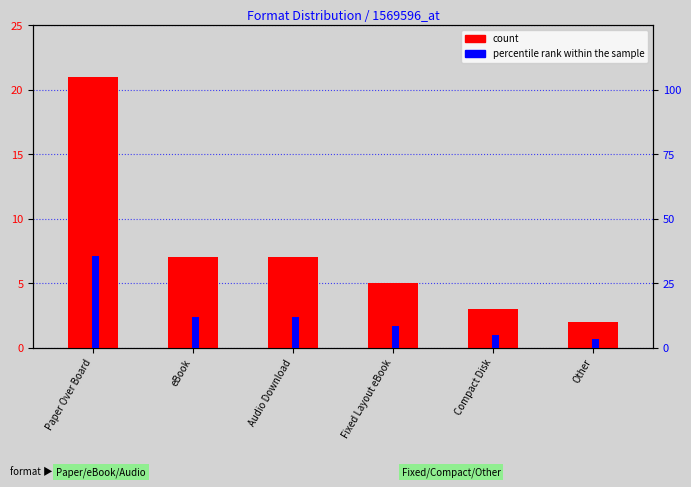

The percentile rank within the sample series shows 7.3 at Compact Disk. True or false?

False